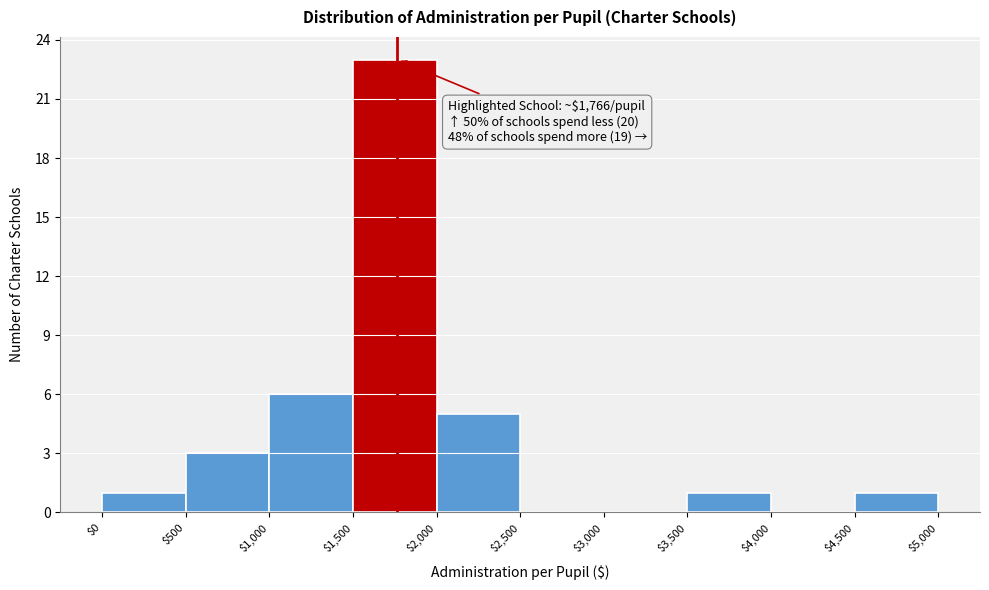

Which range on the x-axis has the tallest bar?

$1,500 to $2,000